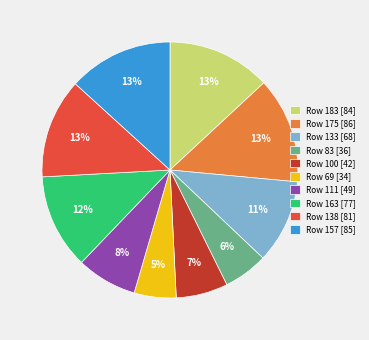

To the nearest percent, what is the average slice percentage?

10%